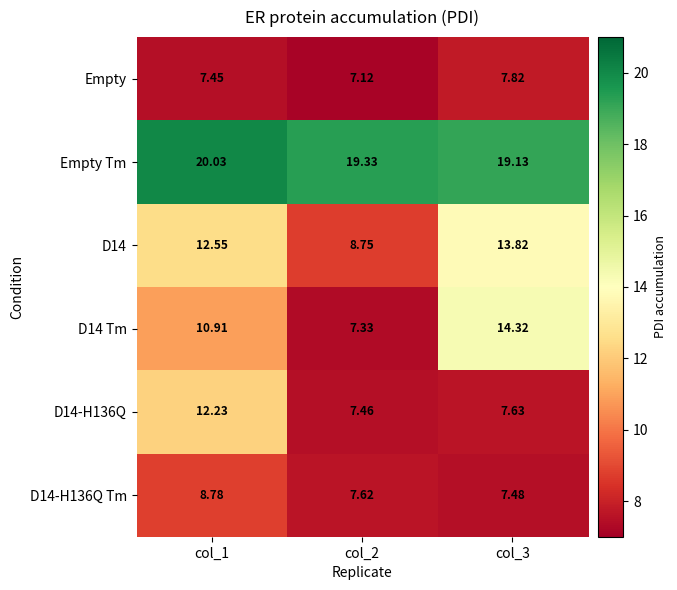

Is the value of D14 Tm at col_3 greater than the value of D14-H136Q Tm at col_1?

Yes